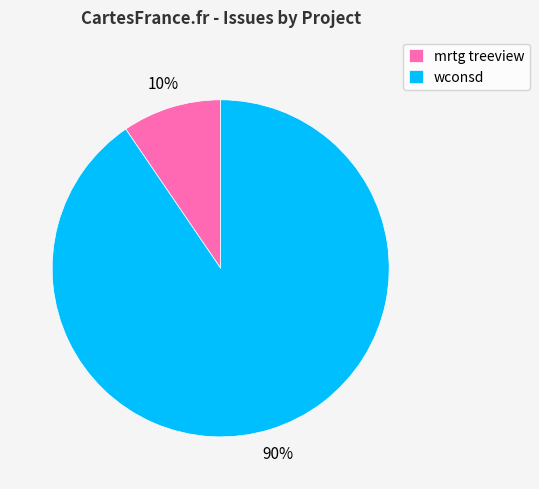

To the nearest percent, what portion does wconsd represent?

90%